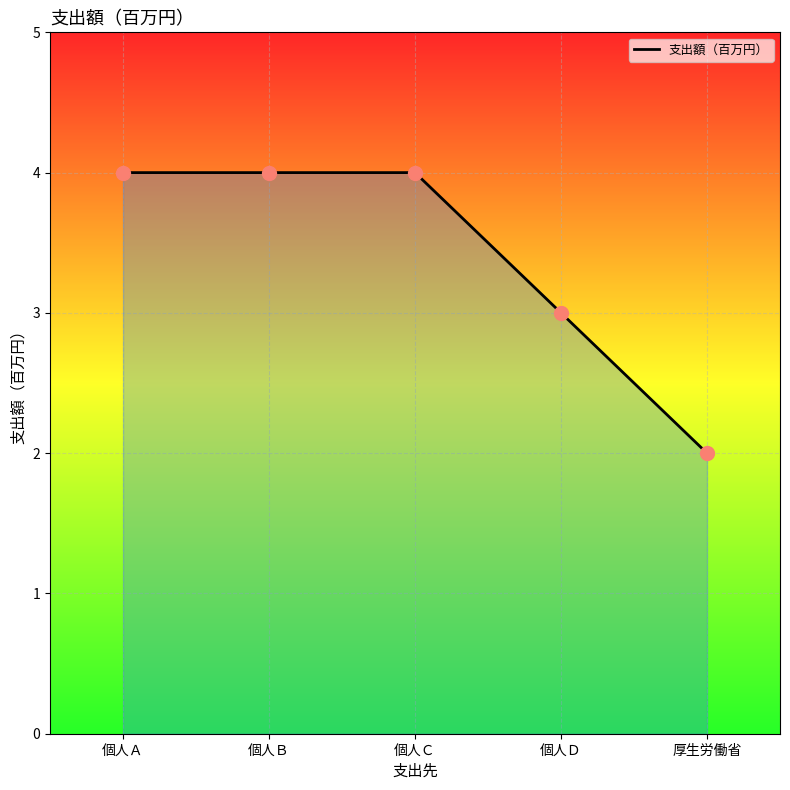

The value at 個人Ａ is 7. True or false?

False